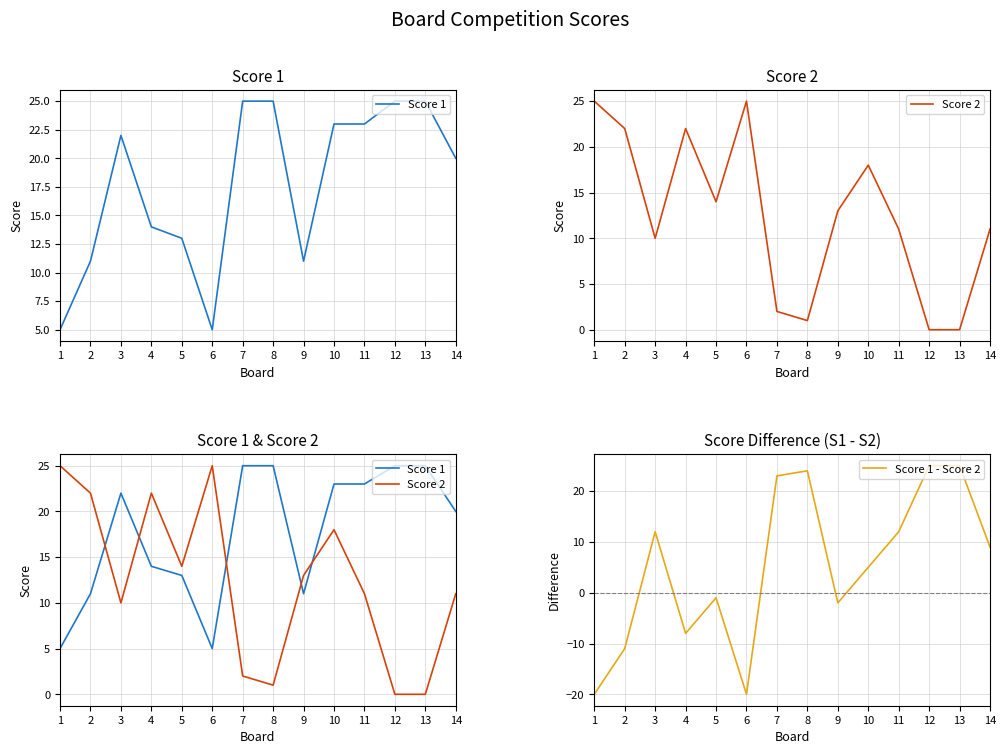

Count the number of data series in this chart.

3